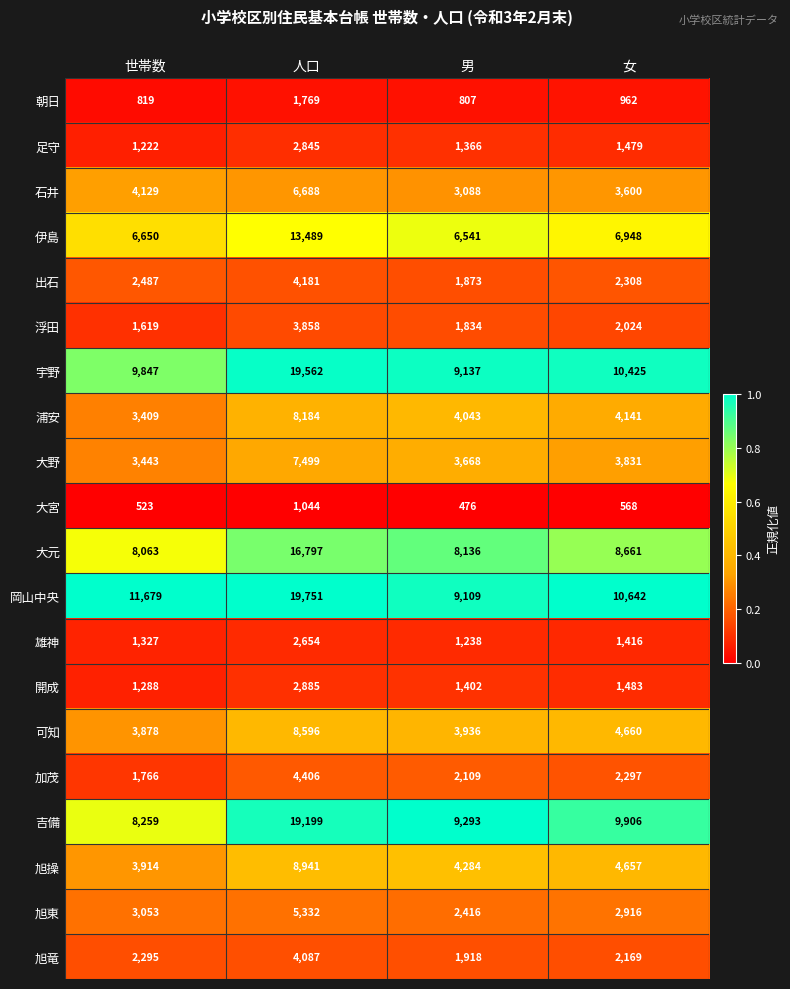

What is the total value across all series at 世帯数?

79670